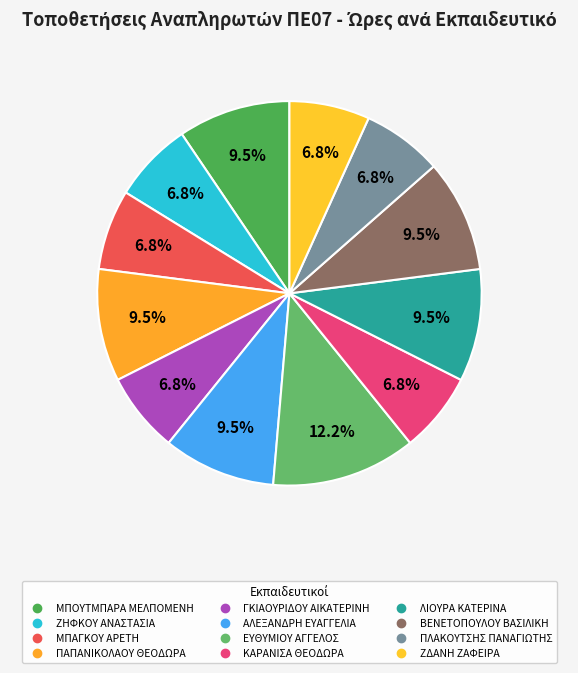

Does ΜΠΟΥΤΜΠΑΡΑ ΜΕΛΠΟΜΕΝΗ represent more than half of the total?

No